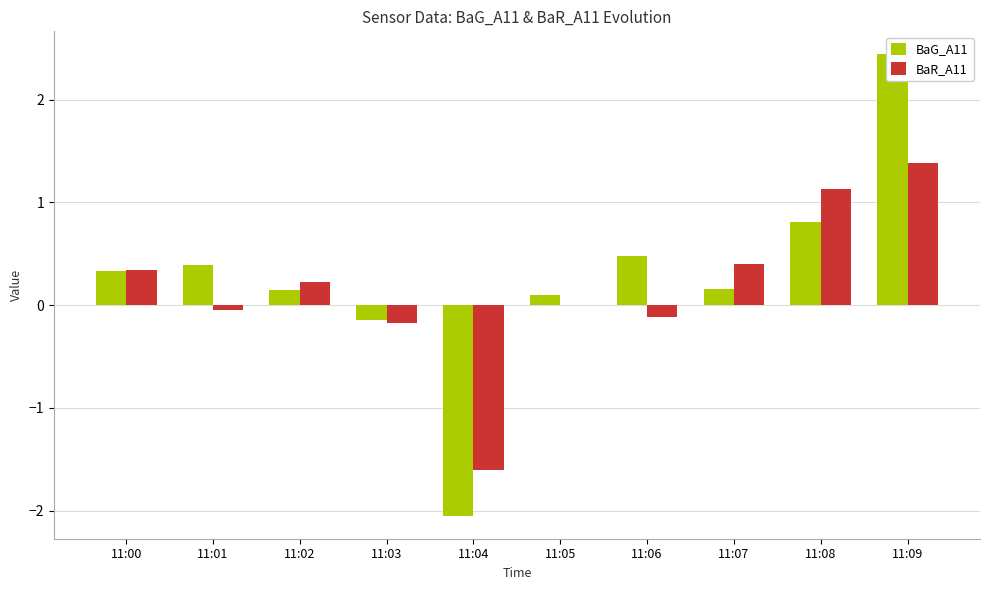

How many negative values does the BaR_A11 series have?

4